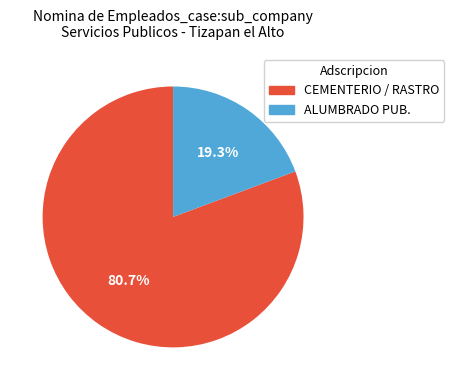

Is there any slice that represents more than half of the pie?

Yes